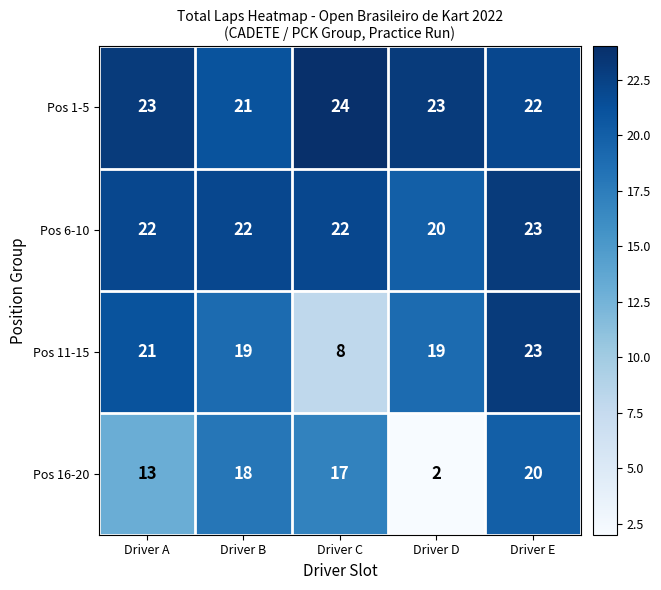

Which series has the largest total across all categories?

Pos 1-5